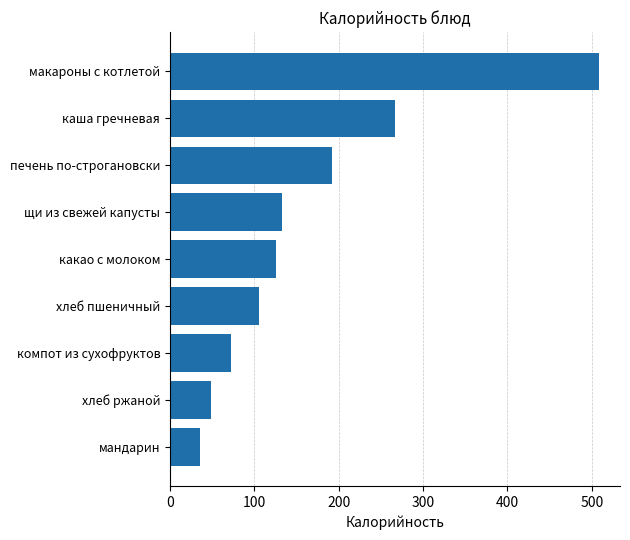

List the labels in order of value, largest first.

макароны с котлетой, каша гречневая, печень по-строгановски, щи из свежей капусты, какао с молоком, хлеб пшеничный, компот из сухофруктов, хлеб ржаной, мандарин